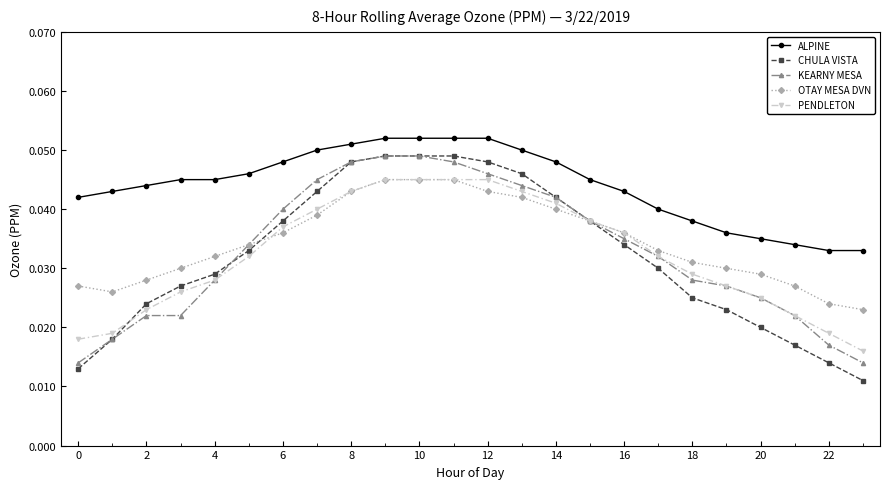

How many KEARNY MESA values are between 0 and 1?

24